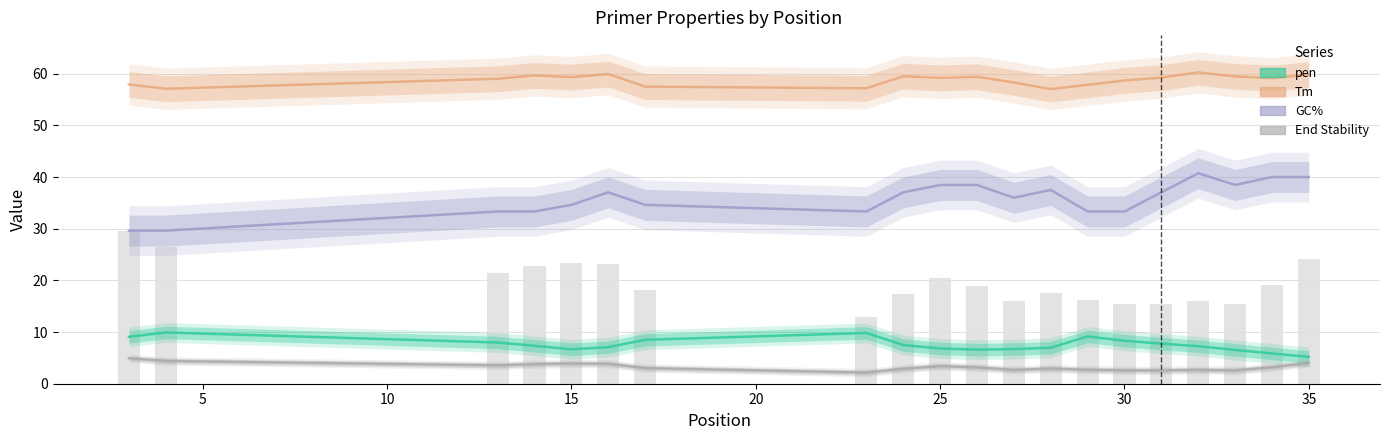

What is the maximum value for PRIMER_RIGHT_0_GC_PERCENT?

40.7